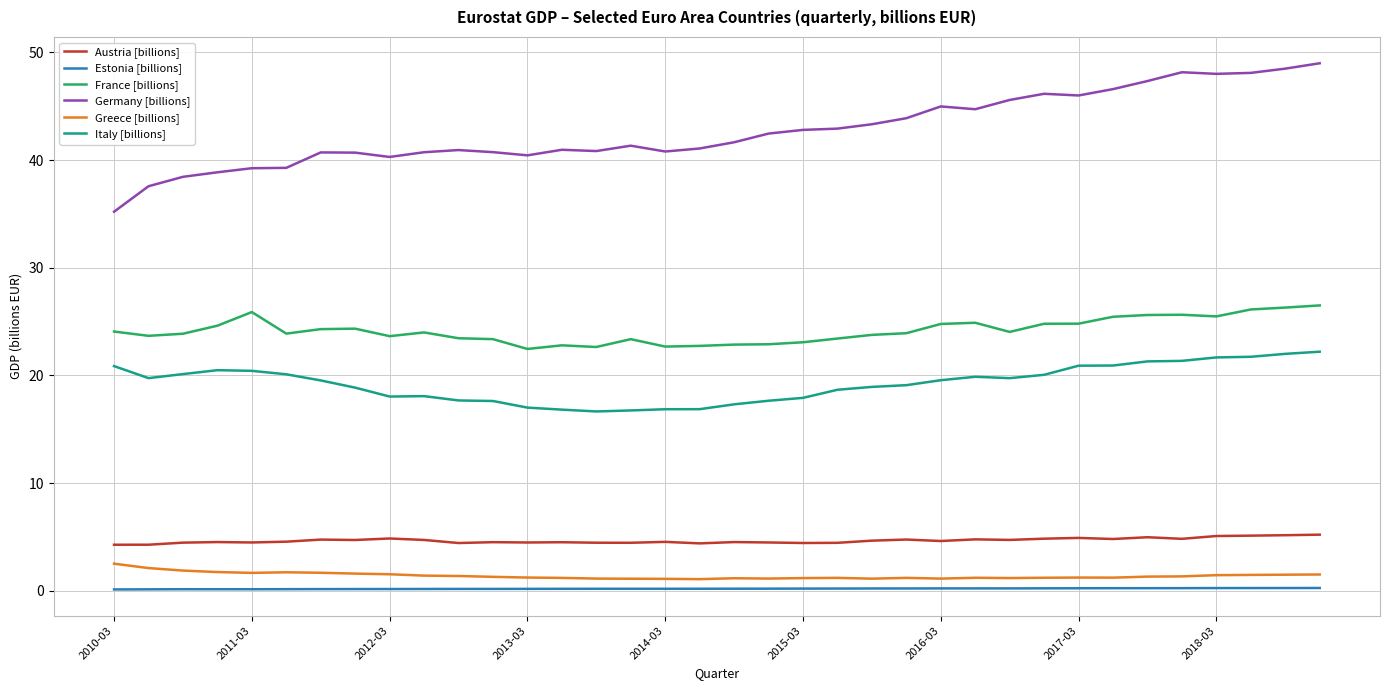

Which series has the largest total across all categories?

Germany [billions]